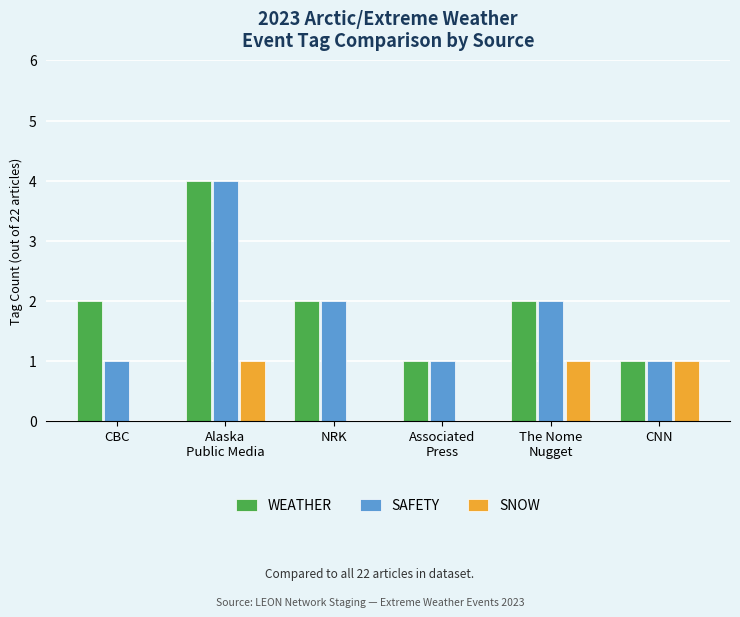

The value of WEATHER at Alaska
Public Media is 2. True or false?

False